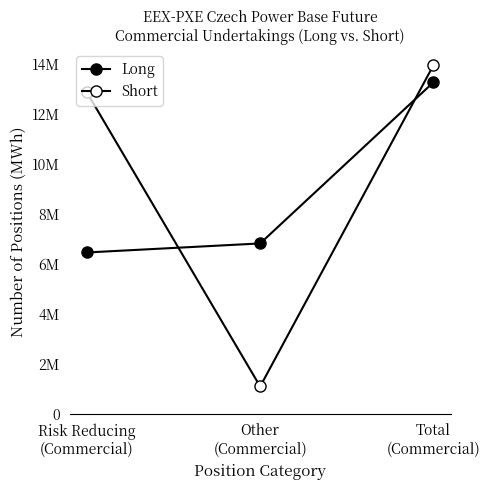

Which series has the largest total across all categories?

Short